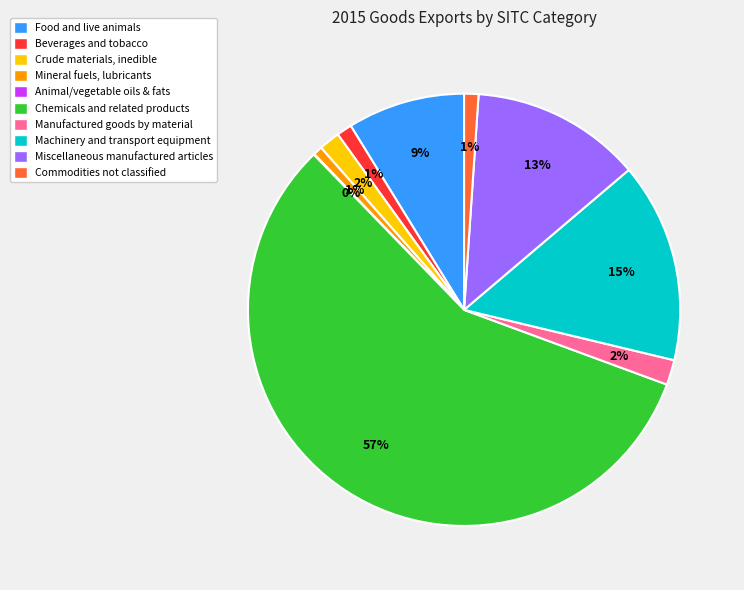

To the nearest percent, what is the average slice percentage?

10%